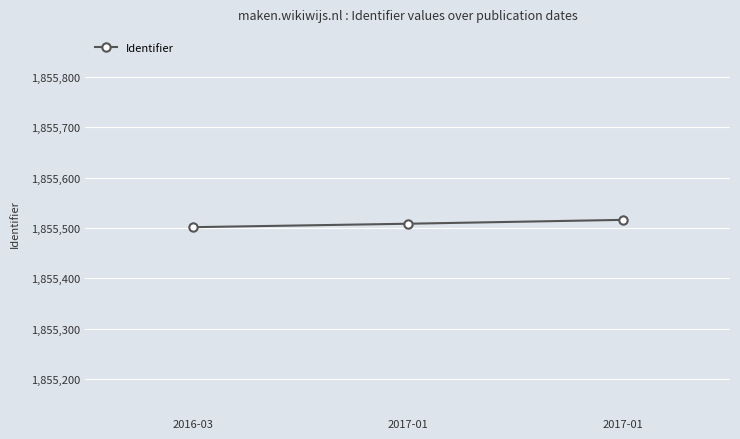

The chart shows a value of 3239478.1 at 2017-01. True or false?

False